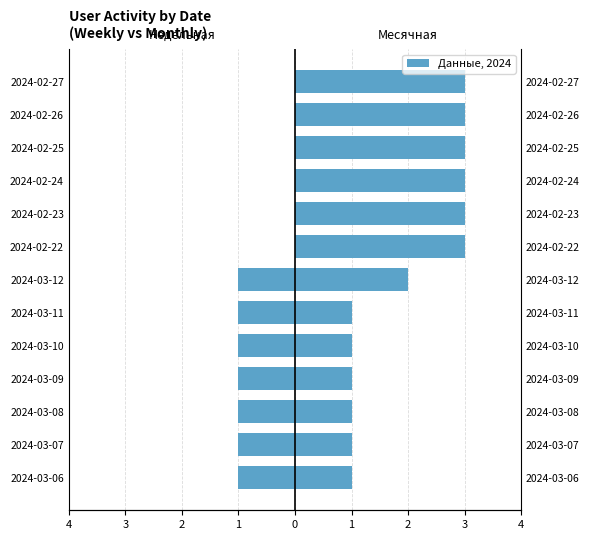

What is the difference between the maximum and minimum values in the Месячная series?

2